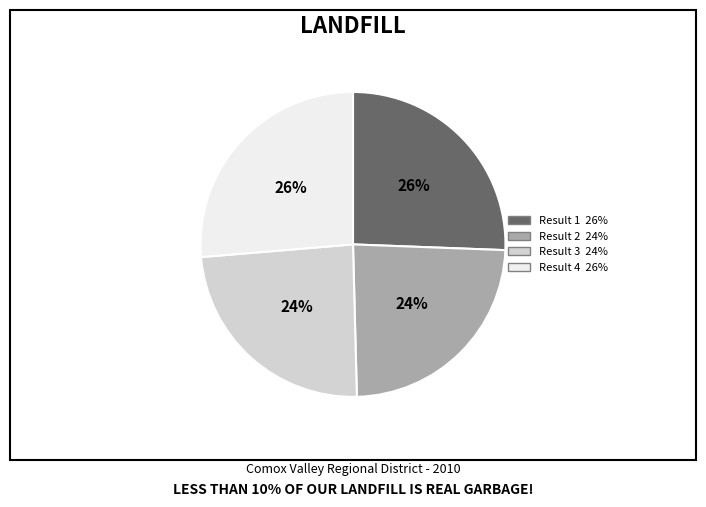

To the nearest percent, what is the difference between the largest and smallest slice percentages?

2%